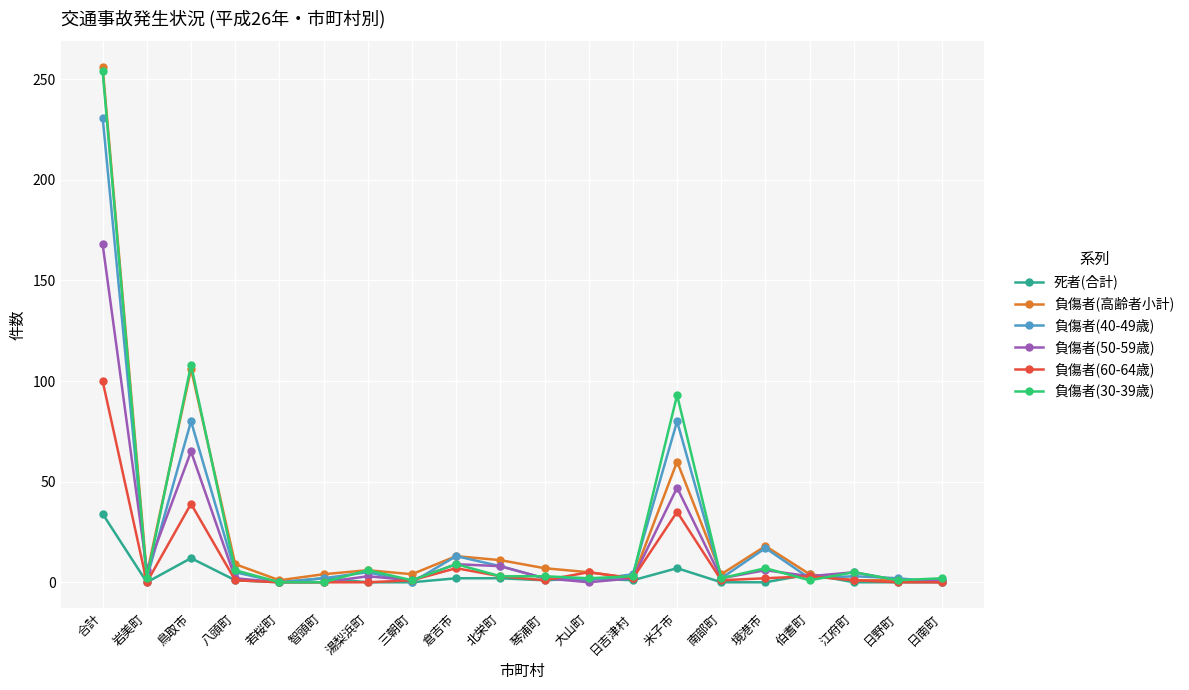

Which series has the largest range (max minus min)?

負傷者(高齢者小計)